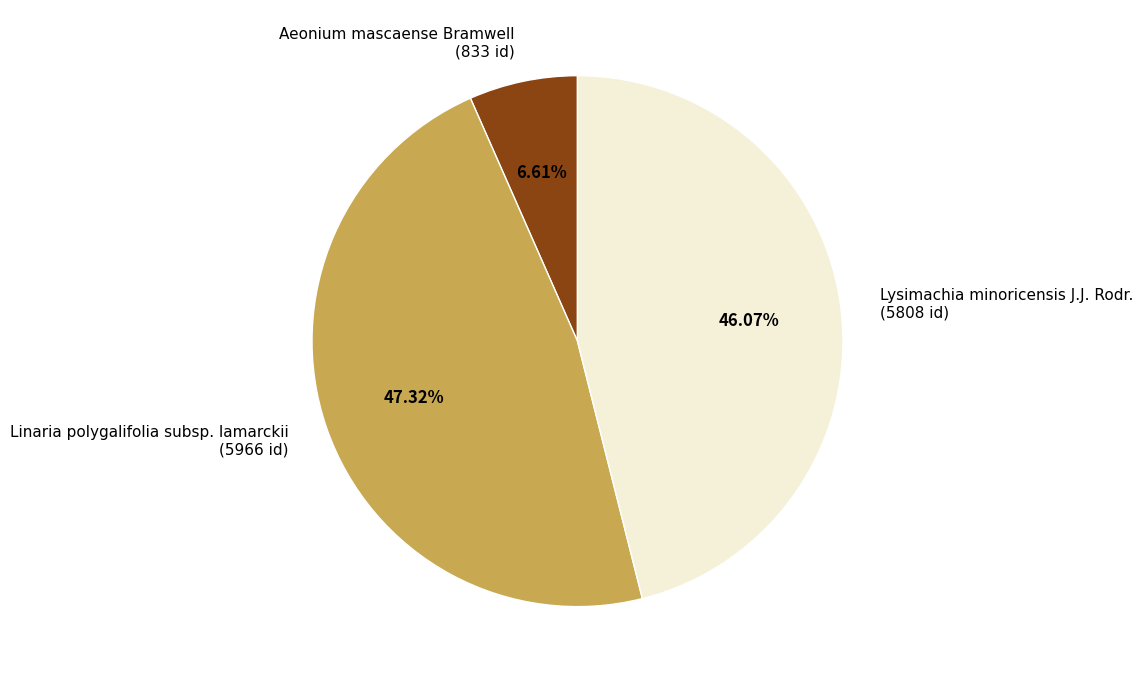

True or false: Linaria polygalifolia subsp. lamarckii accounts for 47% of the total.

True